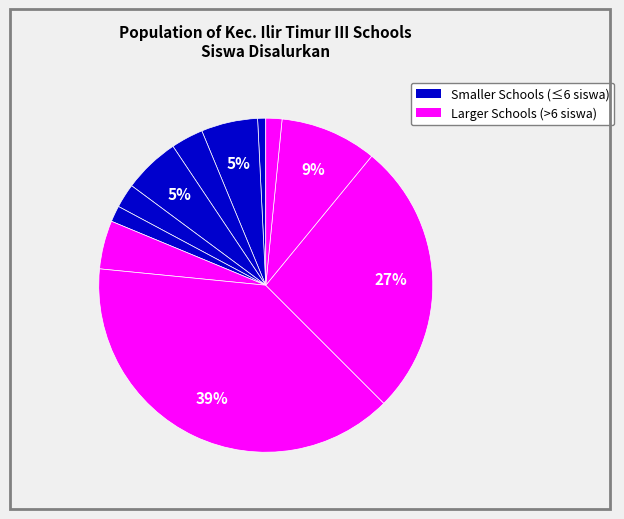

How many slices are in this pie chart?

11